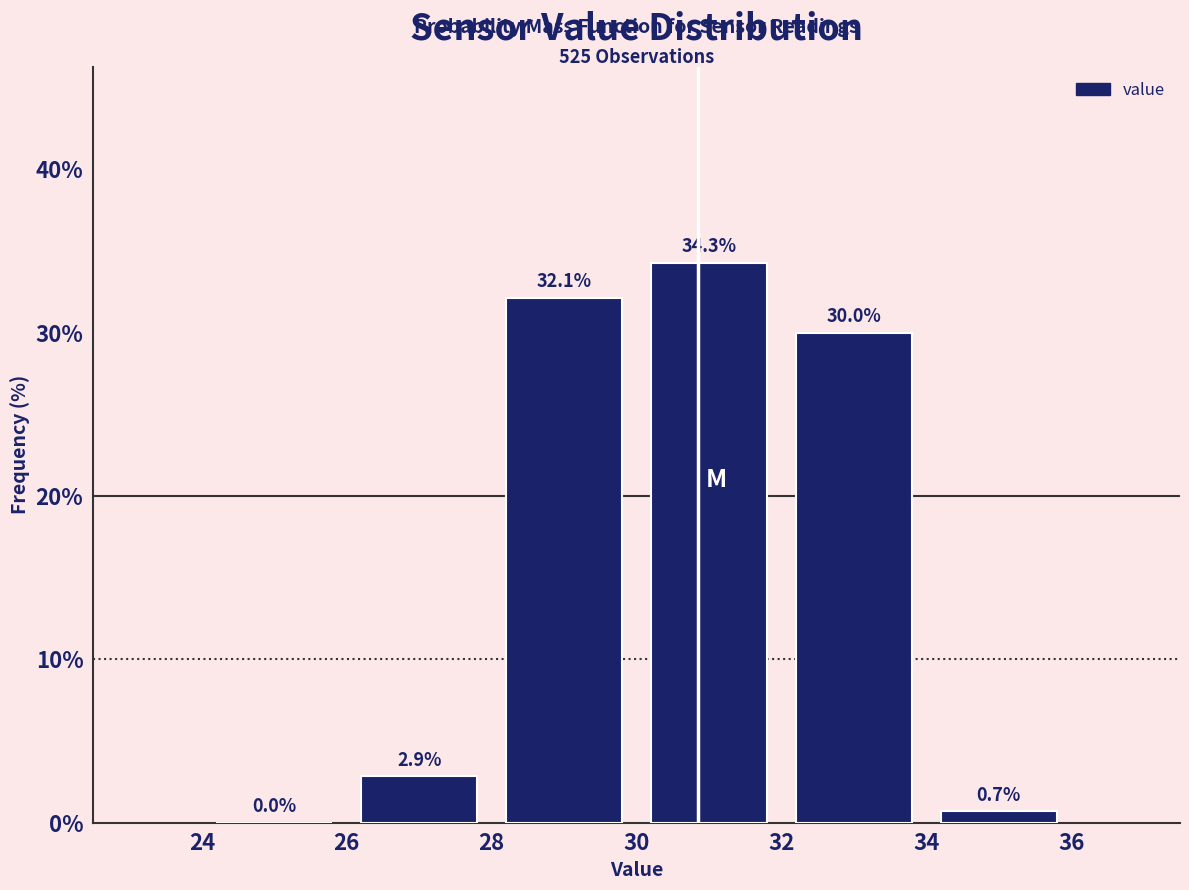

Reading left to right, transcribe this chart: for each bar, give the range it covers on the x-axis and its height.

24 to 26: 0.0
26 to 28: 2.9
28 to 30: 32.1
30 to 32: 34.3
32 to 34: 30.0
34 to 36: 0.7